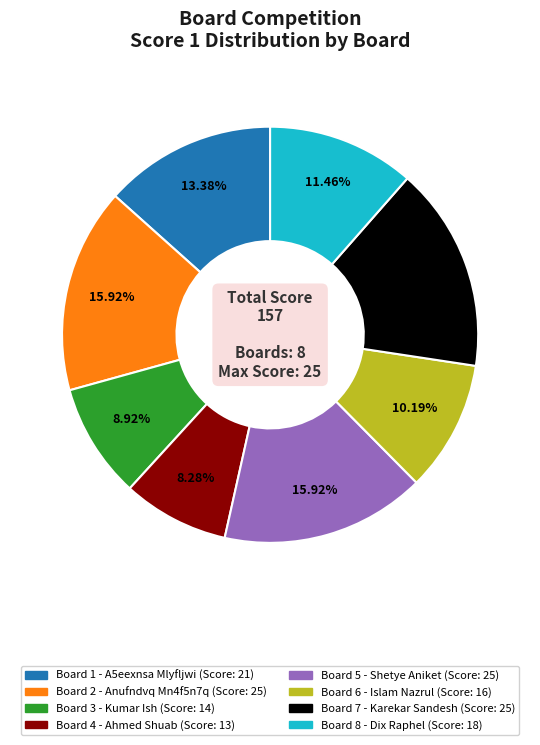

Is there any slice that represents more than half of the pie?

No